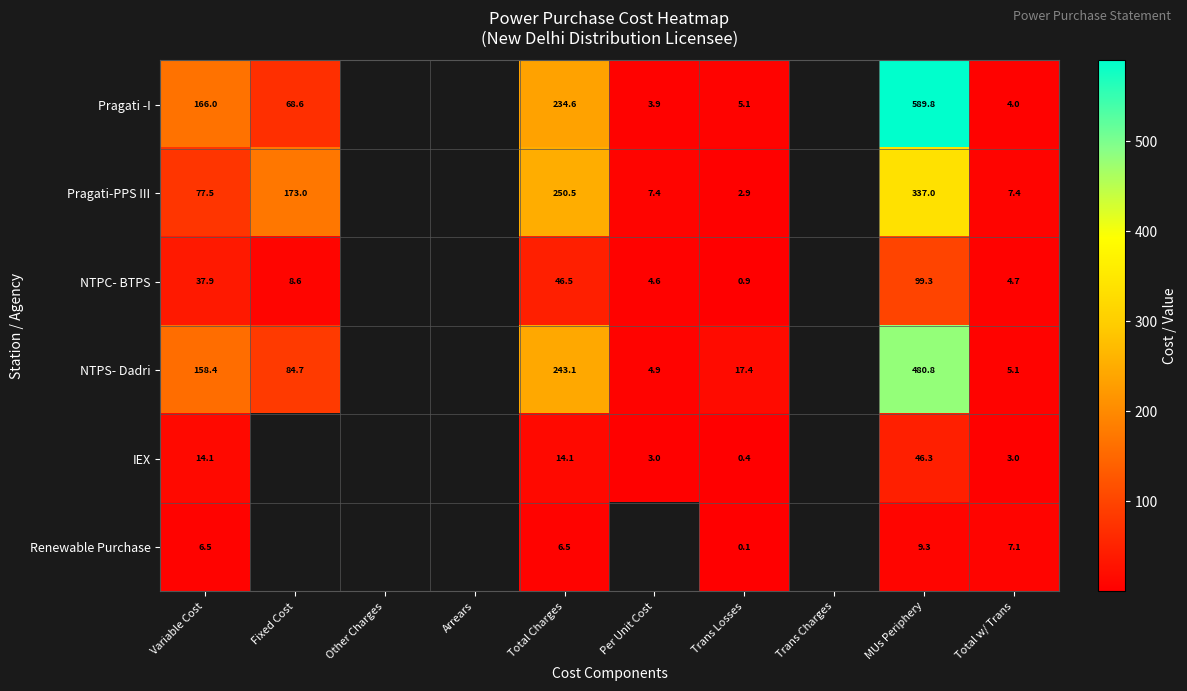

At Total Charges, list the series in order from smallest to largest.

Renewable Purchase, IEX, NTPC- BTPS, Pragati -I, NTPS- Dadri, Pragati-PPS III